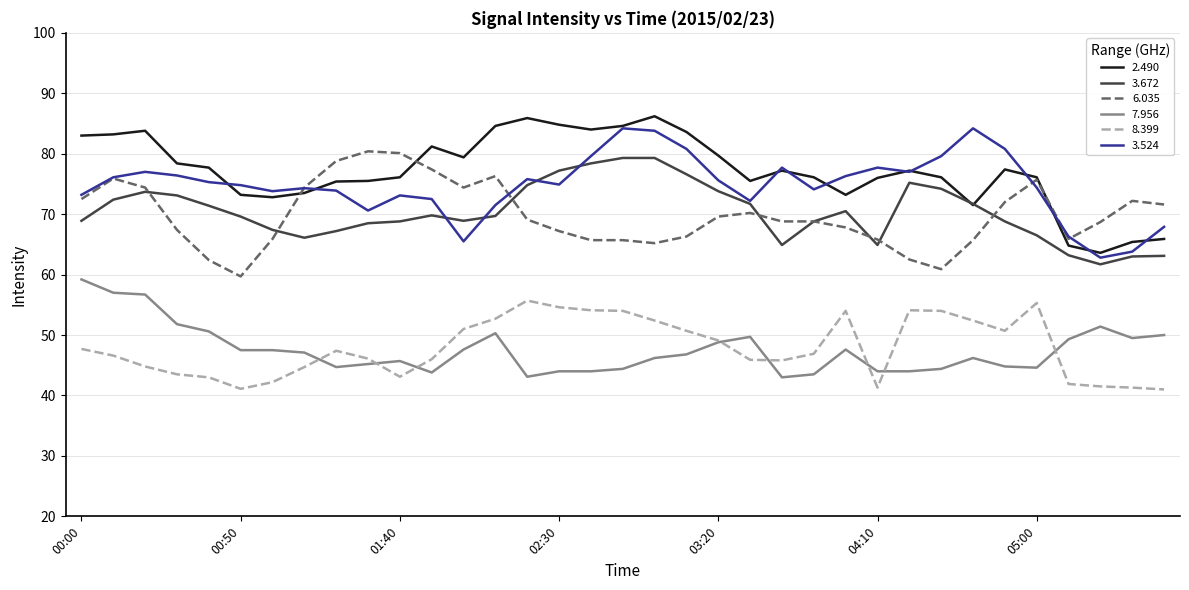

True or false: 7.956 and 3.672 cross at least once.

False